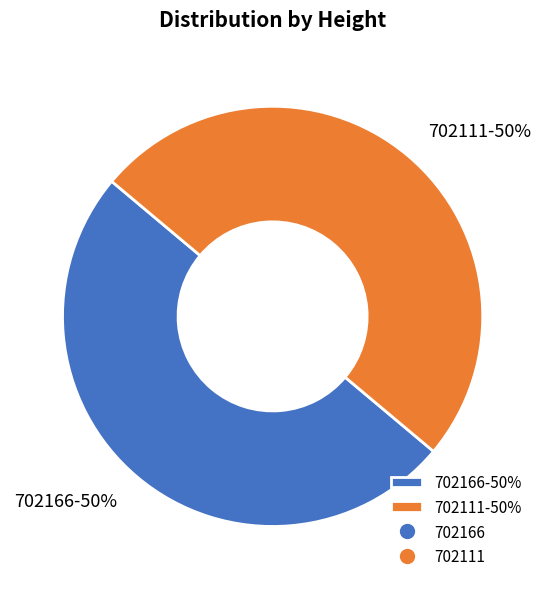

Is the sum of 702166-50% and 702111-50% greater than half?

Yes